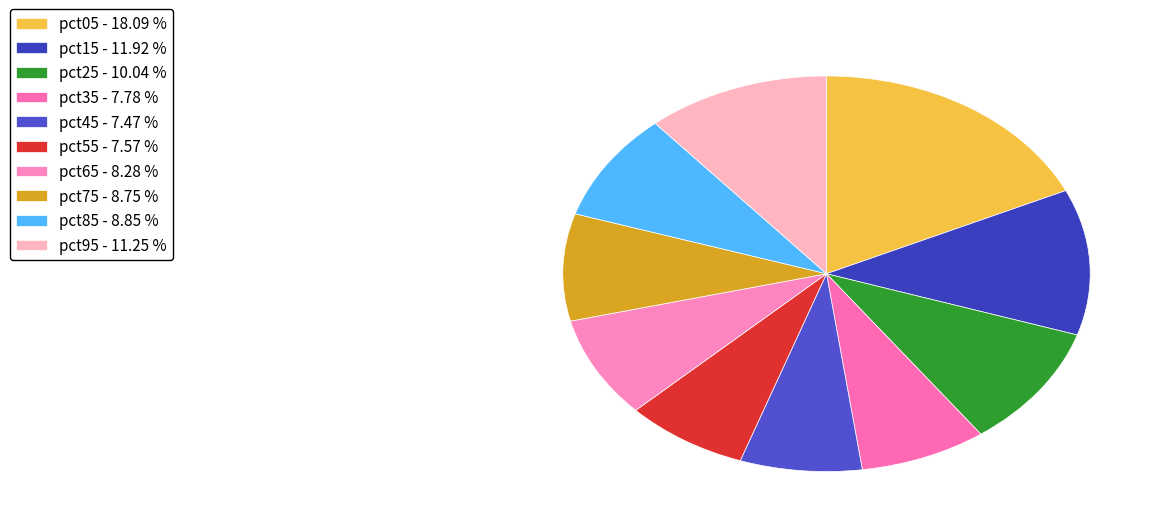

Does pct85 represent more than half of the total?

No